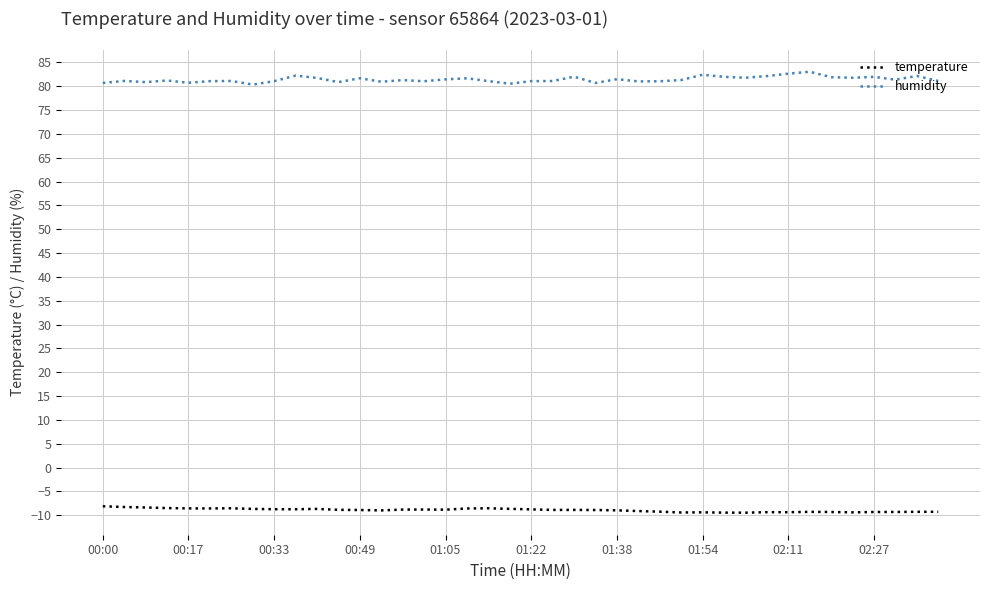

What is the difference between the maximum and minimum values in the humidity series?

2.7